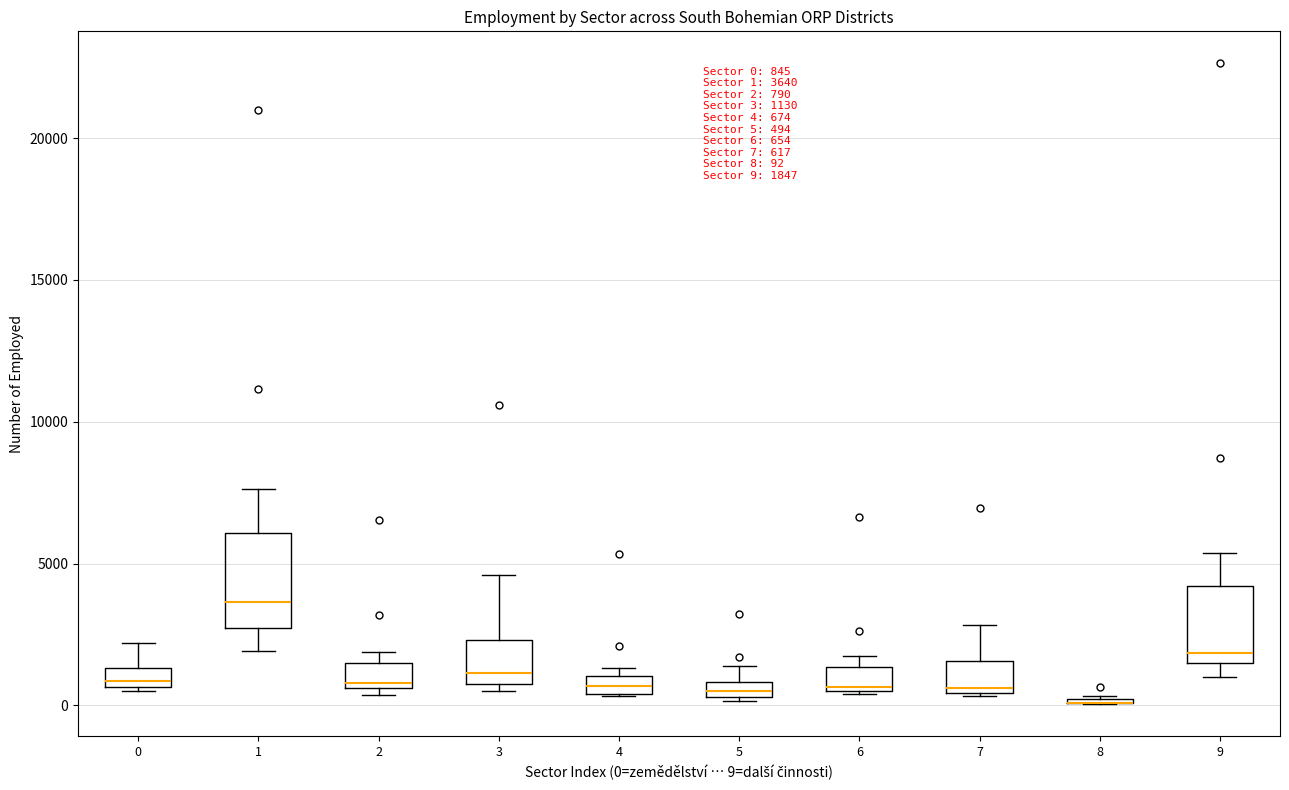

Comparing the boxes themselves (not the whiskers), which one is the tallest?

1